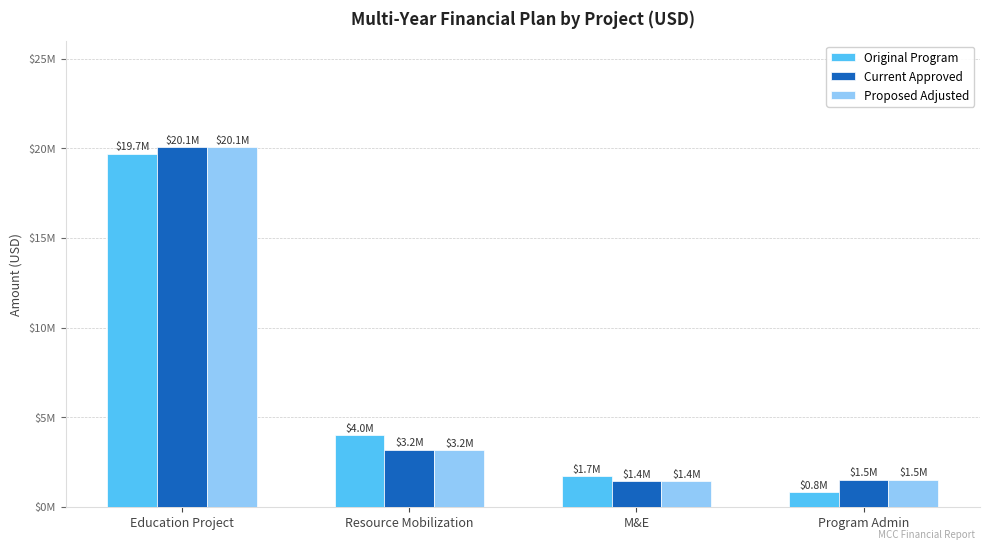

What is the difference between the maximum and minimum values in the Current Approved series?

18632100